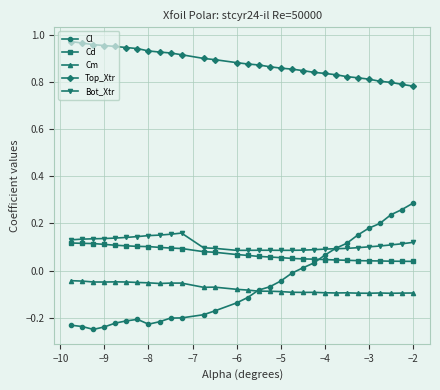

Count the number of categories in the chart.

30